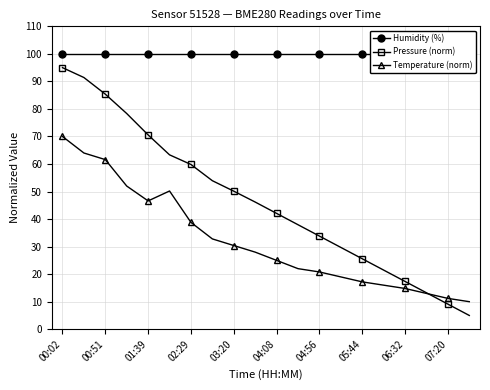

How many lines are shown in the chart?

3